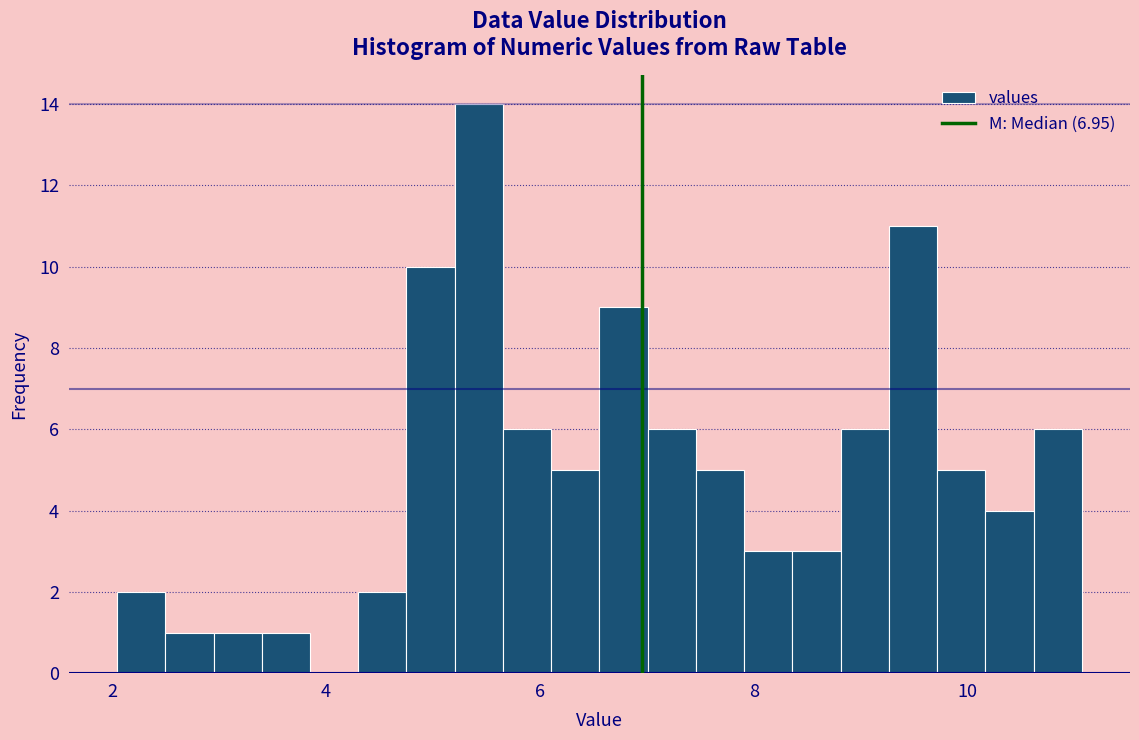

Read against the x-axis, roughly where is the centre of the tallest bar?

5.4